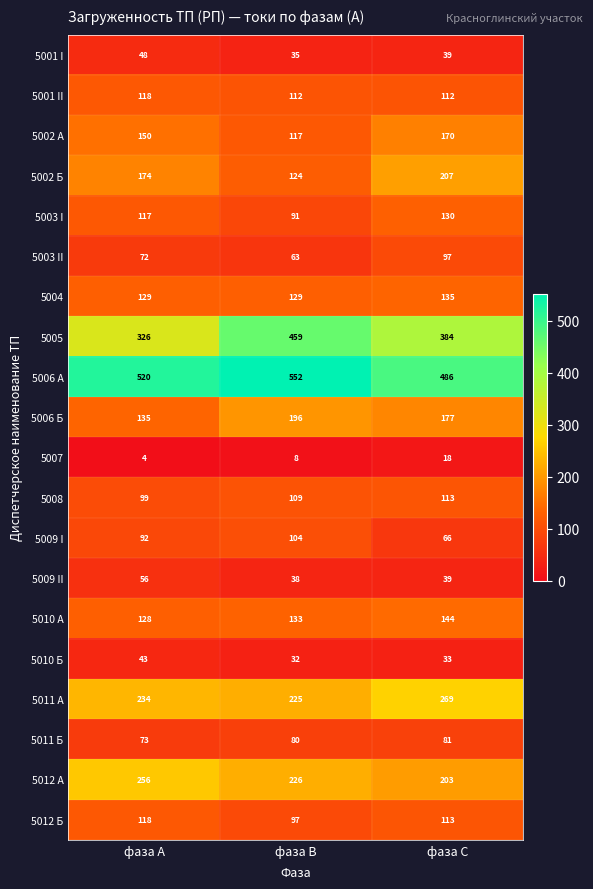

Which series has the largest total across all categories?

5006 А